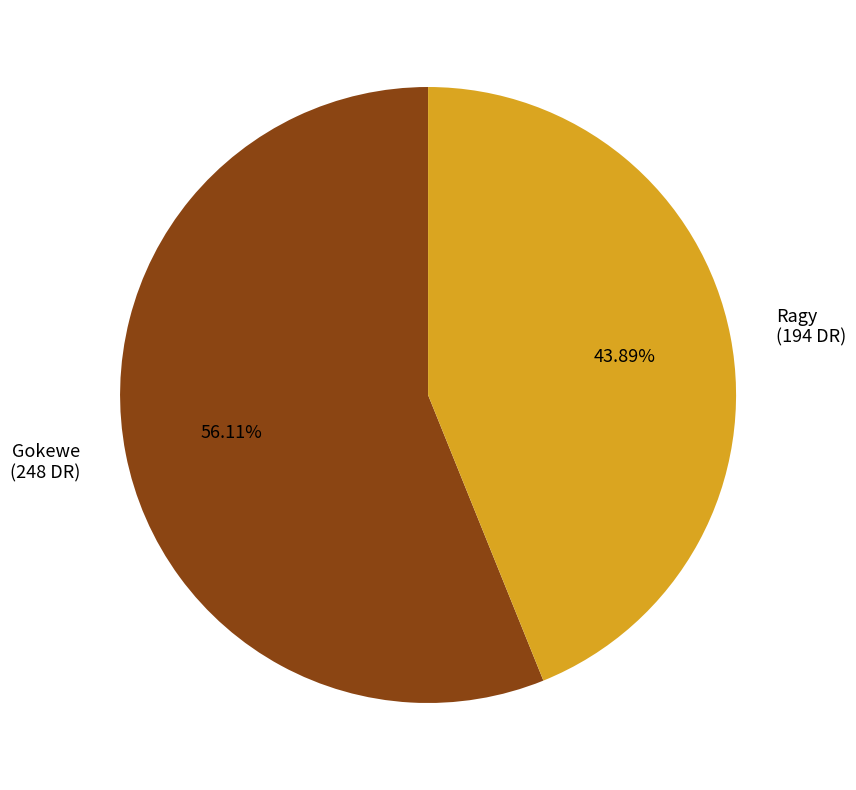

Which has a higher value, Ragy or Gokewe?

Gokewe